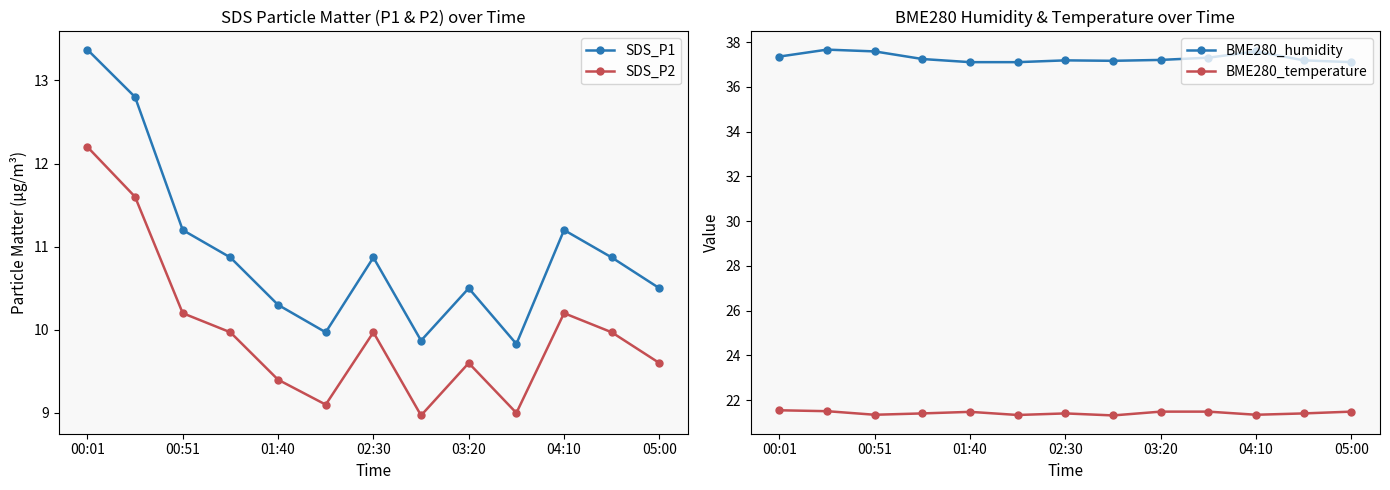

What is the average value of the SDS_P2 series?

10.0